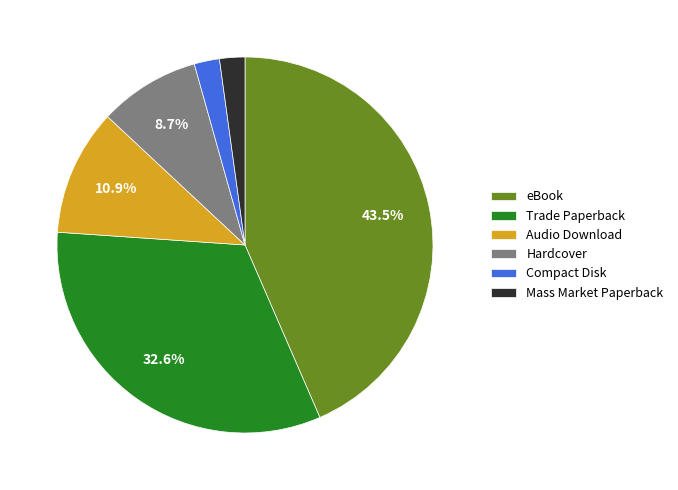

Which category has the biggest portion of the pie?

eBook